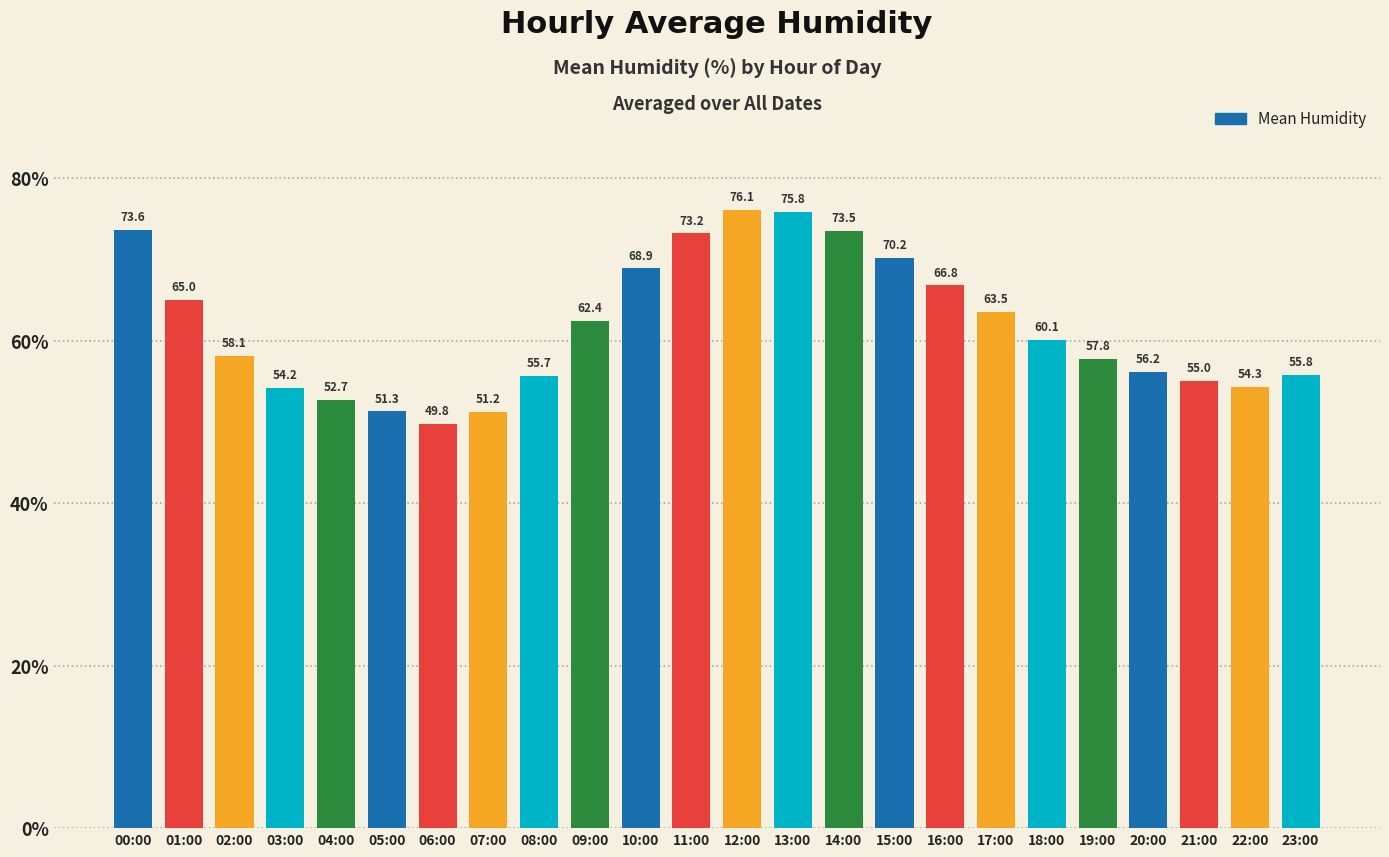

Reading right to left, what are all the values shown in this chart?

55.8	54.3	55.0	56.2	57.8	60.1	63.5	66.8	70.2	73.5	75.8	76.1	73.2	68.9	62.4	55.7	51.2	49.8	51.3	52.7	54.2	58.1	65.0	73.6